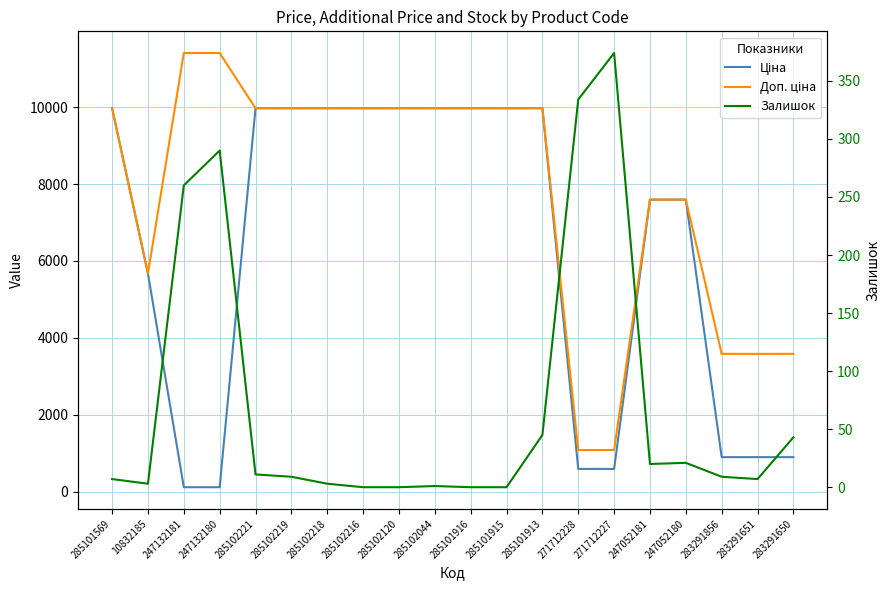

Reading right to left, what are all the values shown in this chart?

Ціна: 283291650=895.9	283291651=895.9	283291856=895.9	247052180=7596.5	247052181=7596.5	271712227=589.9	271712228=589.9	285101913=9975.0	285101915=9975.0	285101916=9975.0	285102044=9975.0	285102120=9975.0	285102216=9975.0	285102218=9975.0	285102219=9975.0	285102221=9975.0	247132180=114.1	247132181=114.1	10832185=5673.8	285101569=9975.0
Доп. ціна: 283291650=3583.6	283291651=3583.6	283291856=3583.6	247052180=7596.5	247052181=7596.5	271712227=1081.7	271712228=1081.7	285101913=9975.0	285101915=9975.0	285101916=9975.0	285102044=9975.0	285102120=9975.0	285102216=9975.0	285102218=9975.0	285102219=9975.0	285102221=9975.0	247132180=11410.0	247132181=11410.0	10832185=5673.8	285101569=9975.0
Залишок: 283291650=43.0	283291651=7.0	283291856=9.0	247052180=21.0	247052181=20.0	271712227=374.0	271712228=334.0	285101913=45.0	285101915=0.0	285101916=0.0	285102044=1.0	285102120=0.0	285102216=0.0	285102218=3.0	285102219=9.0	285102221=11.0	247132180=290.0	247132181=260.0	10832185=3.0	285101569=7.0